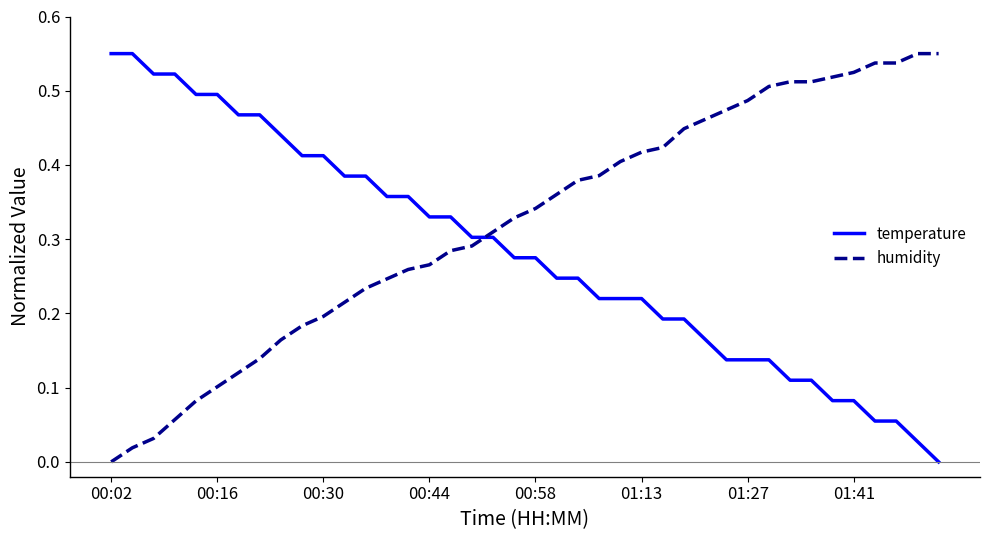

List the series in order of their overall mean, lowest first.

temperature, humidity